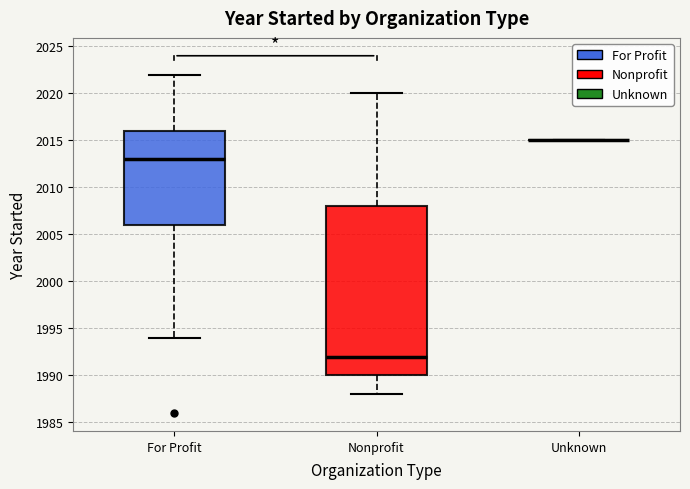

Which box is the tallest, from its lower edge to its upper edge?

Nonprofit